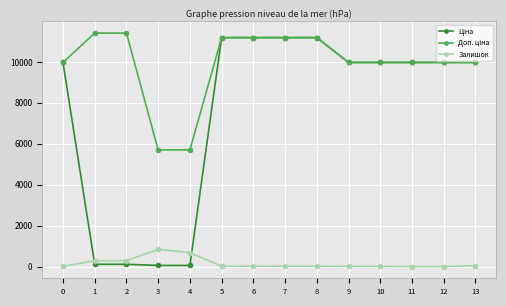

What is the greatest value displayed?

11410.0